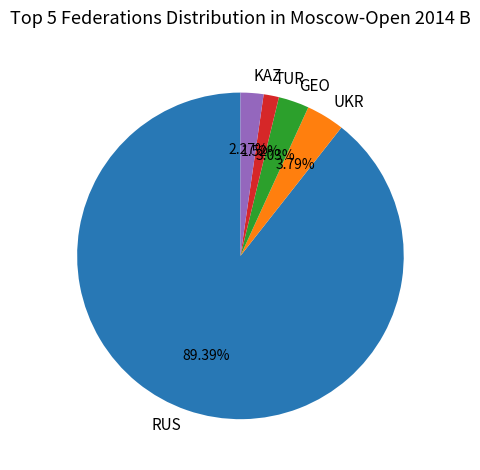

Count the number of slices in the pie.

5